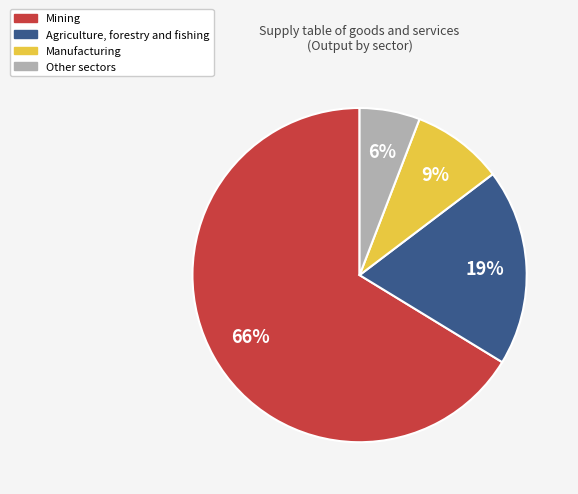

What is the largest slice in the pie chart?

Mining